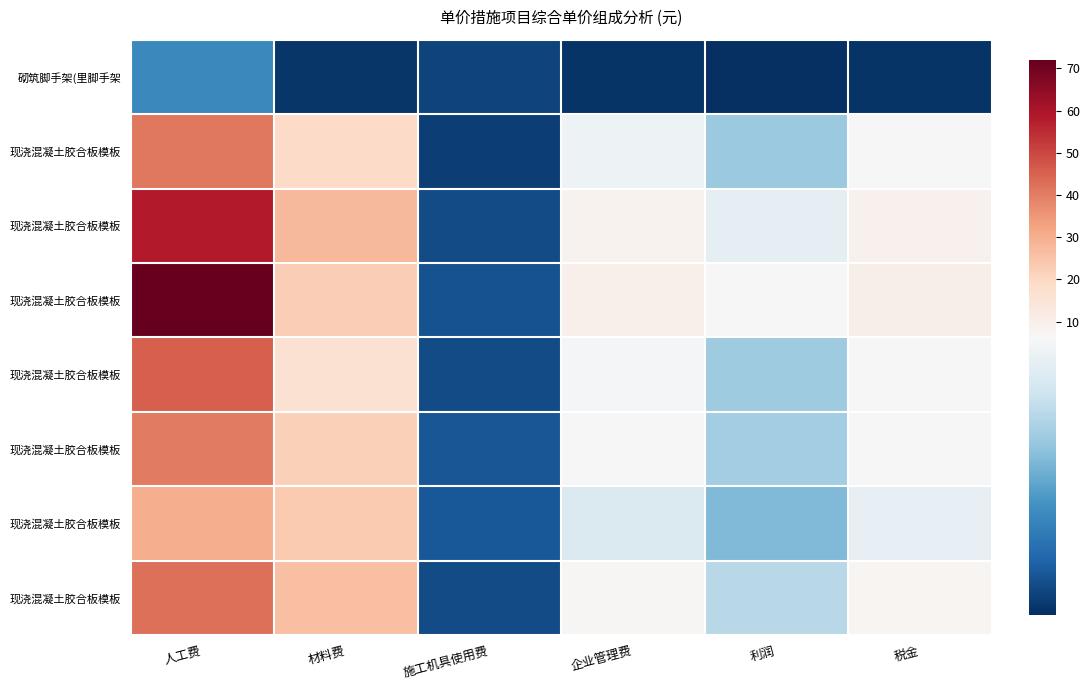

What is the difference between the highest and lowest values at 利润?

6.0